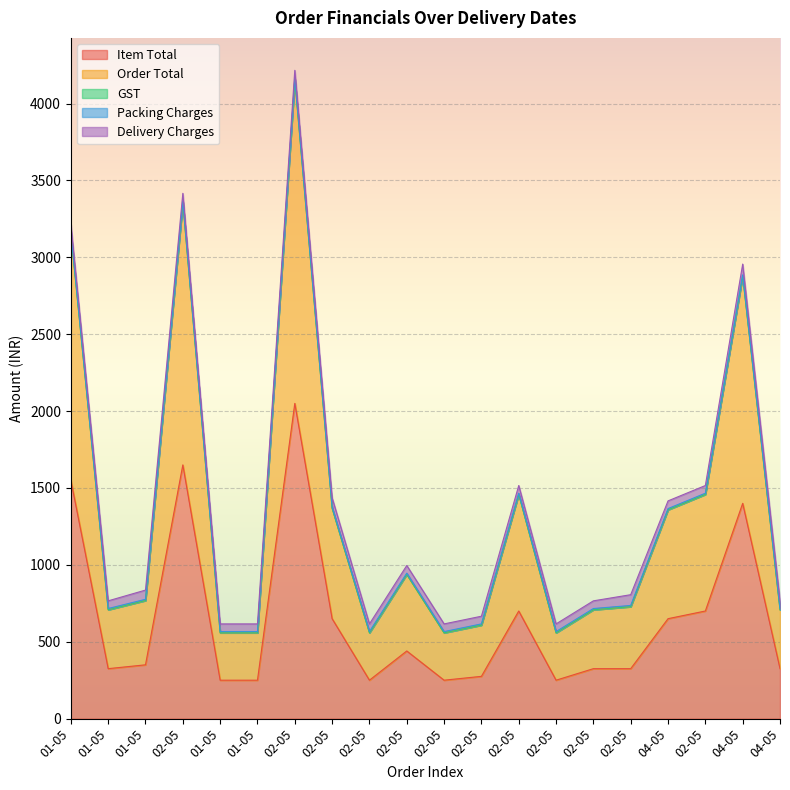

True or false: Order Total and Delivery Charges cross at least once.

False